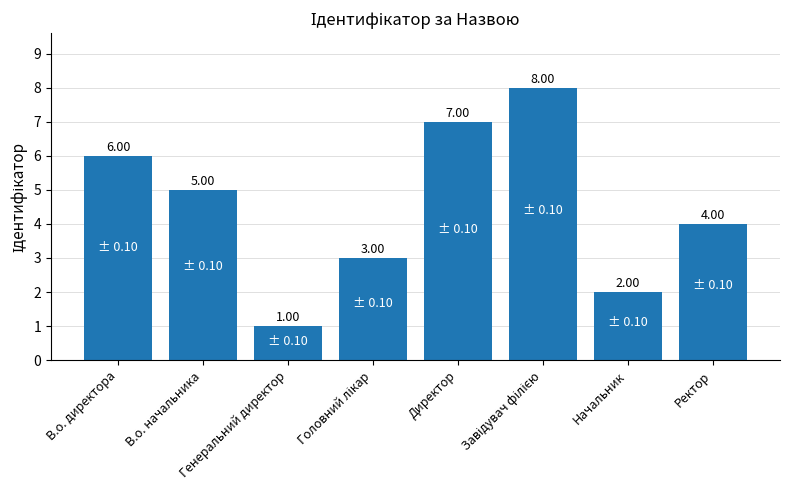

What is the value of the 3rd bar from the left?

1